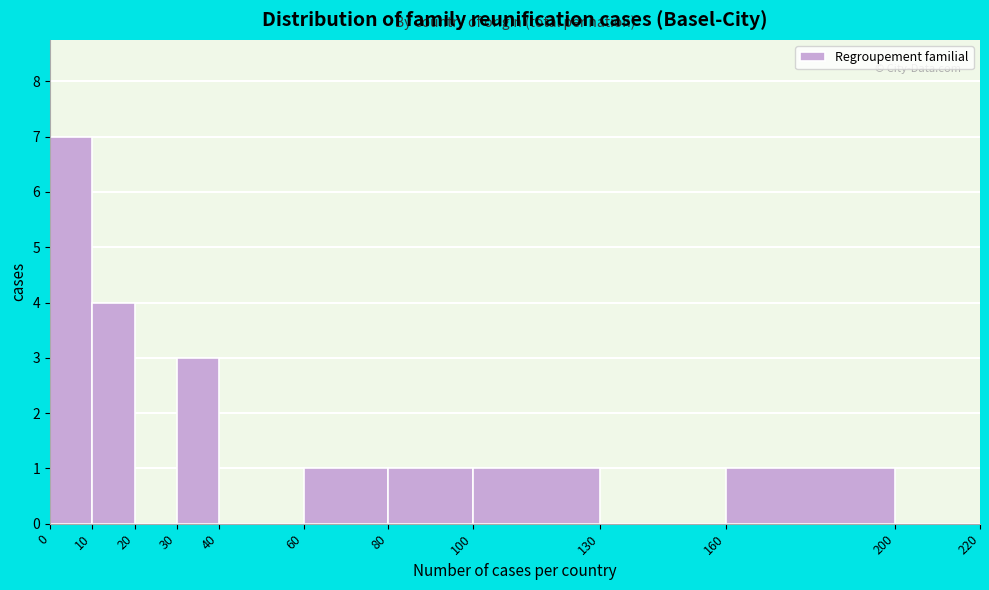

Reading left to right, list every bar in this chart as the range it spans on the x-axis followed by its height. The values are not printed on the chart, so give them approximately, as read against the axis.

0 to 10: 7
10 to 20: 4
20 to 30: 0
30 to 40: 3
40 to 60: 0
60 to 80: 1
80 to 100: 1
100 to 130: 1
130 to 160: 0
160 to 200: 1
200 to 220: 0